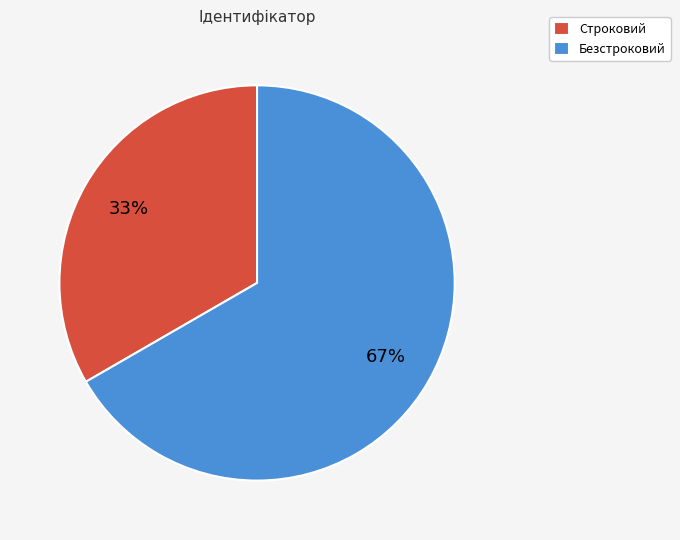

What is the ratio of the value at Строковий to the value at Безстроковий?

0.5